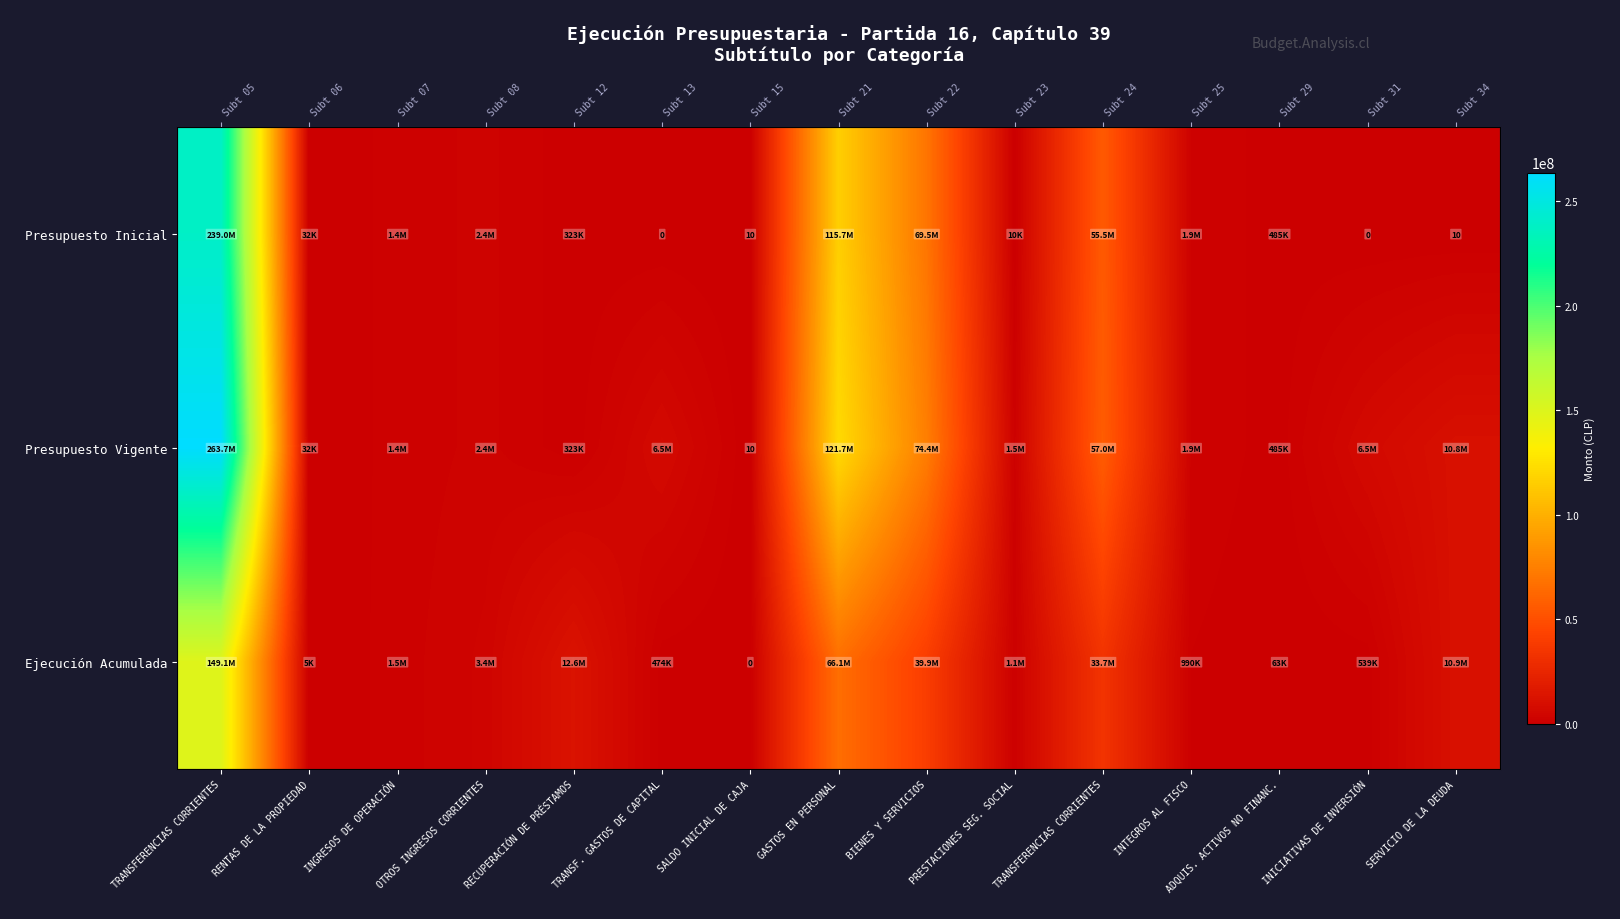

At which label does Presupuesto Vigente first exceed 2372796?

TRANSFERENCIAS CORRIENTES